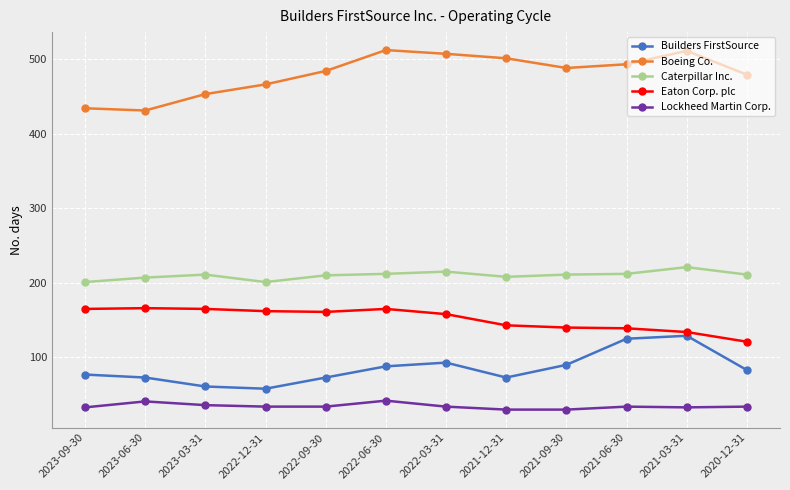

List the series in order of their peak value, lowest first.

Lockheed Martin Corp., Builders FirstSource, Eaton Corp. plc, Caterpillar Inc., Boeing Co.